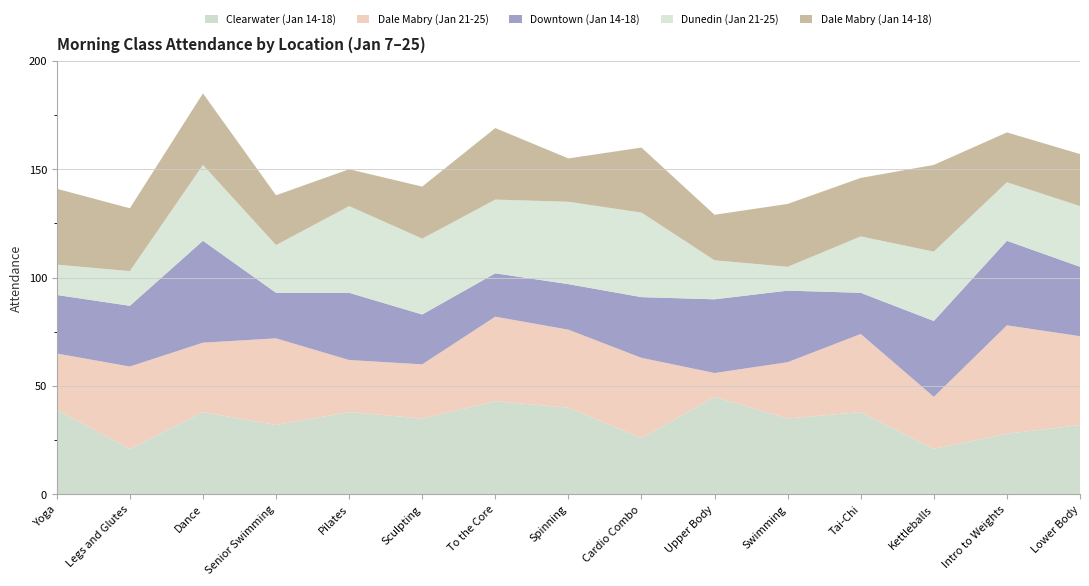

Reading left to right, transcribe all the data shown in this chart.

Clearwater (Jan 14-18): 39	21	38	32	38	35	43	40	26	45	35	38	21	28	32
Dale Mabry (Jan 21-25): 26	38	32	40	24	25	39	36	37	11	26	36	24	50	41
Downtown (Jan 14-18): 27	28	47	21	31	23	20	21	28	34	33	19	35	39	32
Dunedin (Jan 21-25): 14	16	35	22	40	35	34	38	39	18	11	26	32	27	28
Dale Mabry (Jan 14-18): 35	29	33	23	17	24	33	20	30	21	29	27	40	23	24